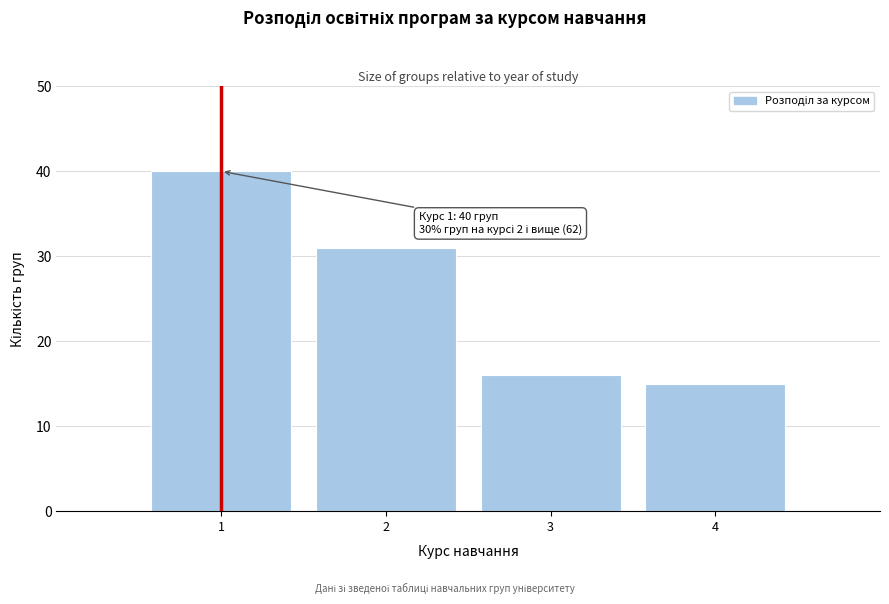

Over which range of the x-axis is the bar tallest?

0.5 to 1.5